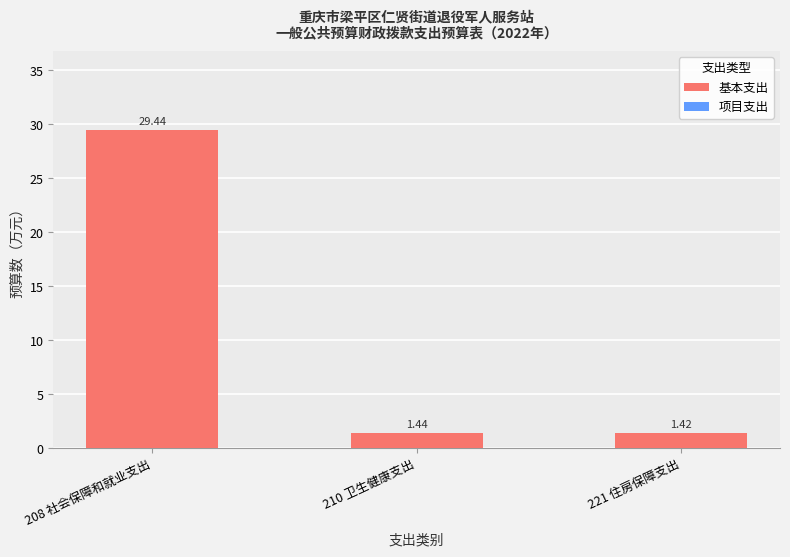

What is the change in value from 208 社会保障和就业支出 to 210 卫生健康支出?

-28.0